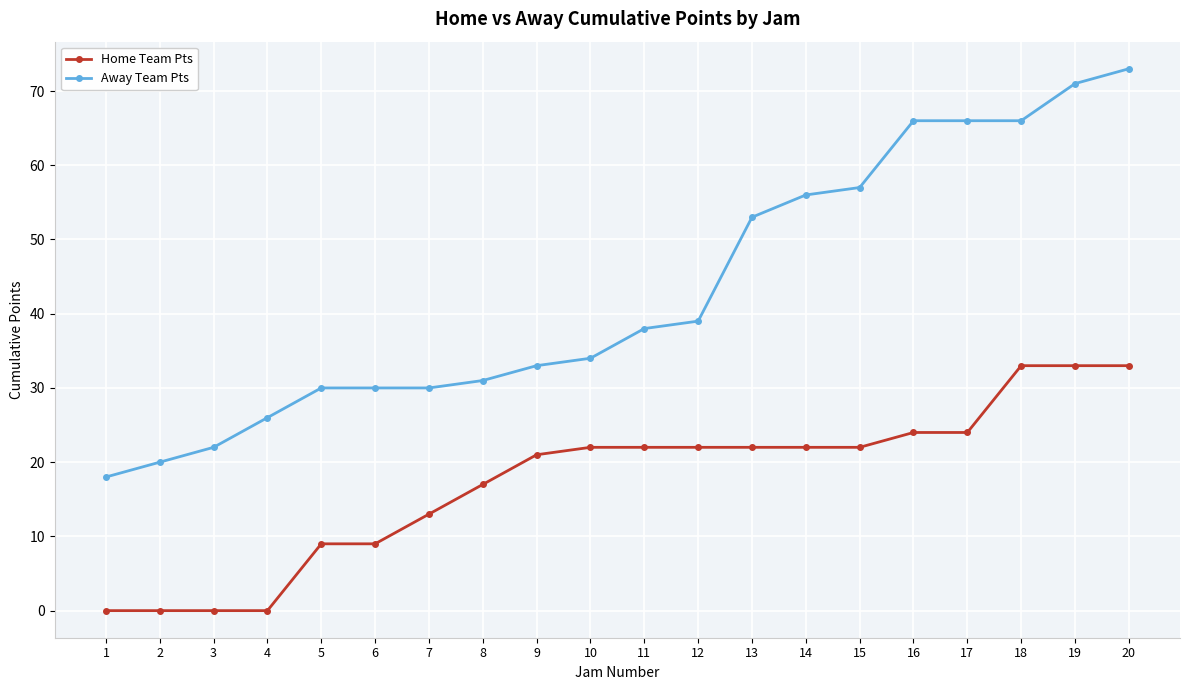

Which category has the highest value across all series?

20